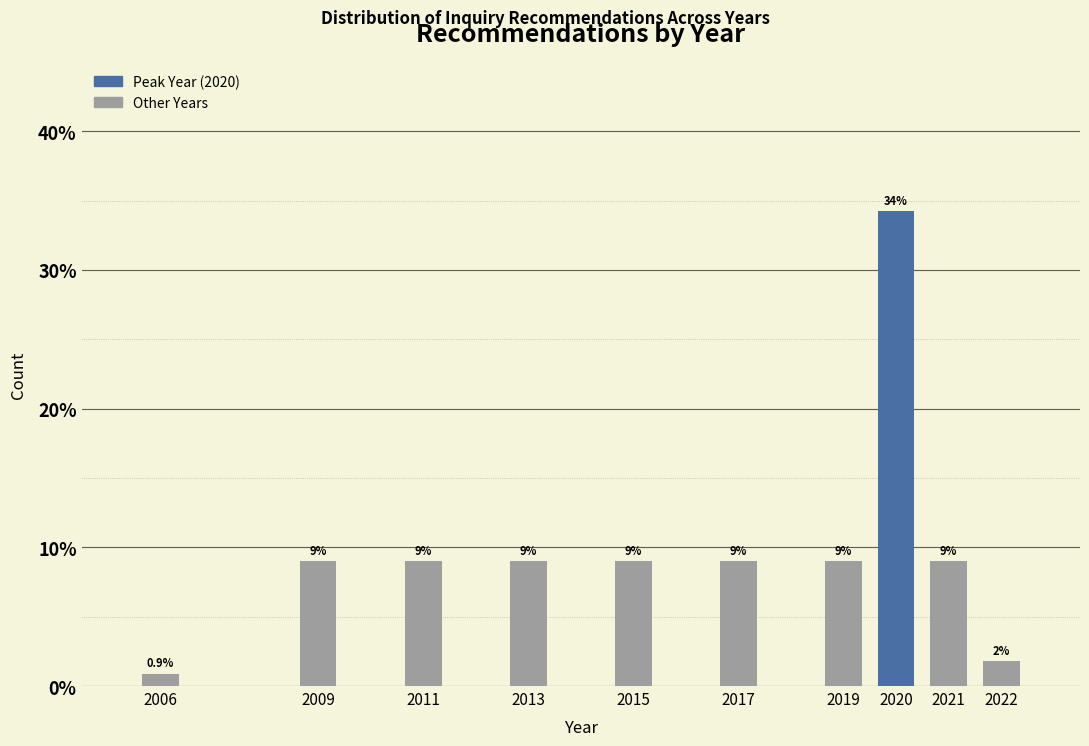

Reading left to right, transcribe all the data shown in this chart.

2006=0.9	2009=9.0	2011=9.0	2013=9.0	2015=9.0	2017=9.0	2019=9.0	2020=34.2	2021=9.0	2022=1.8